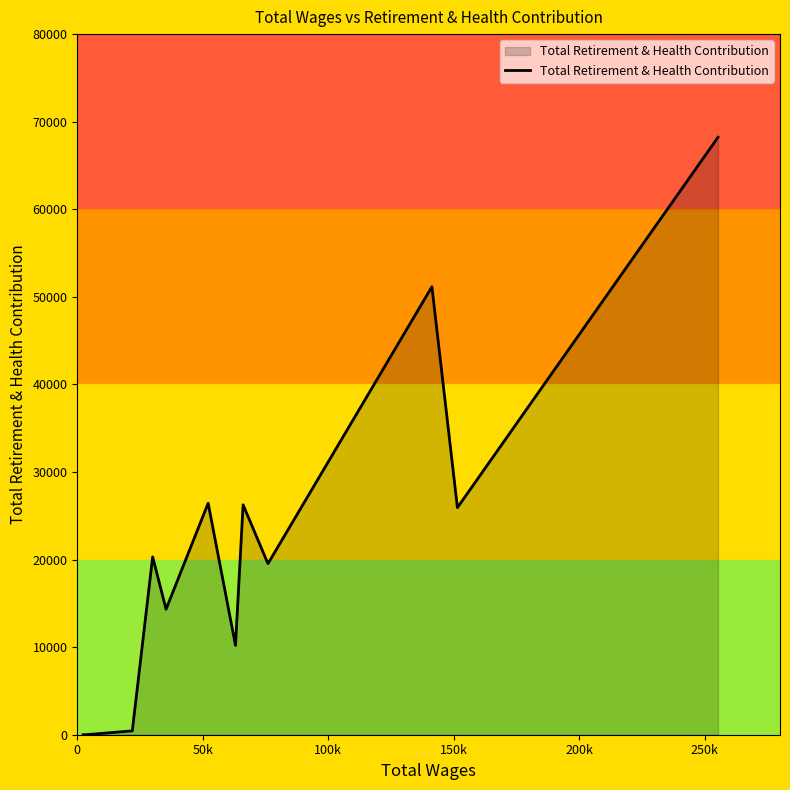

What is the greatest value displayed?

68218